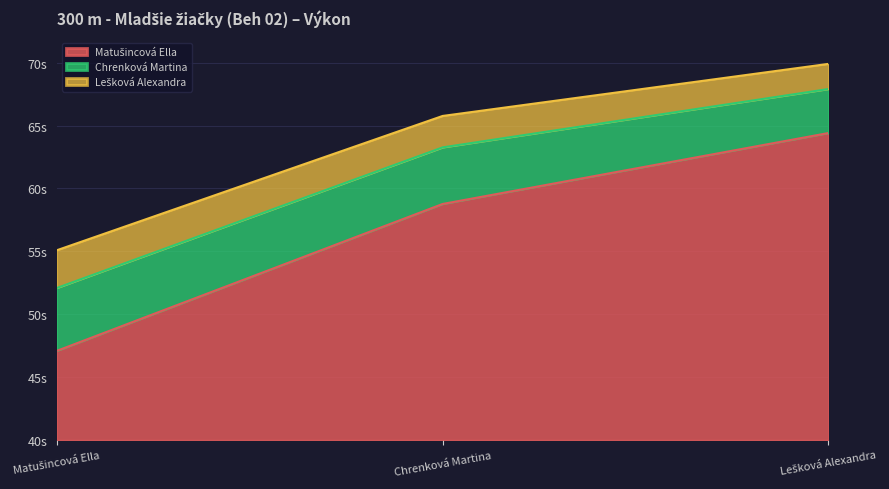

Reading right to left, what are all the values shown in this chart?

Lešková Alexandra=64.4	Chrenková Martina=58.8	Matušincová Ella=47.1